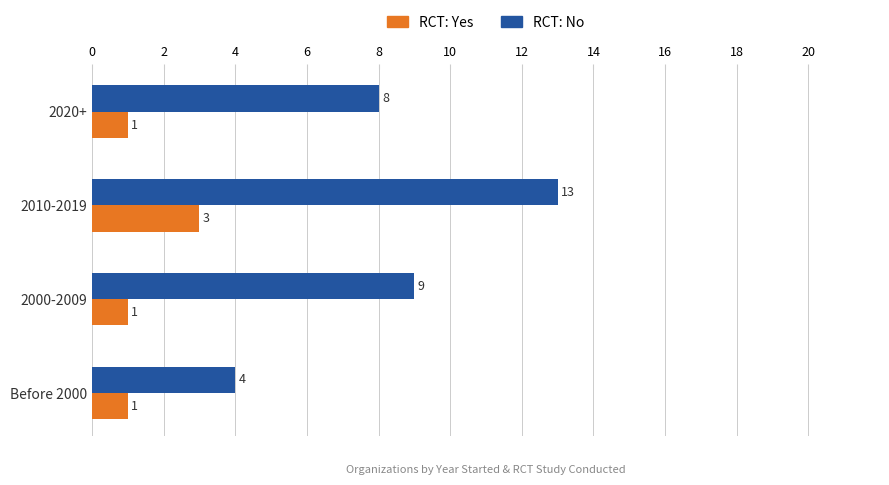

What is the sum of all RCT: No values?

34